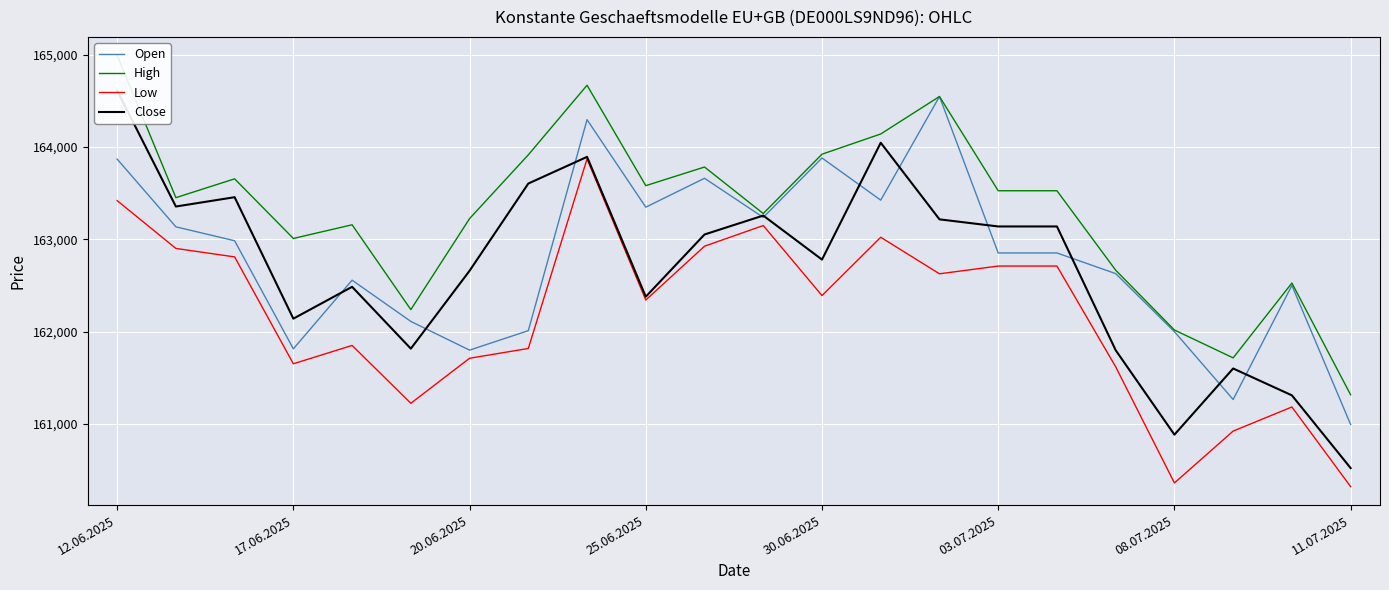

Read the High value at 8.

164670